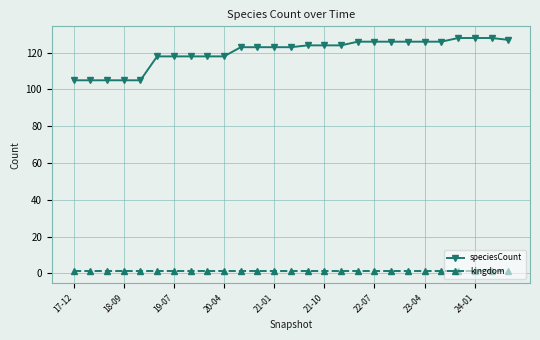

List the series in order of their overall mean, lowest first.

kingdom, speciesCount